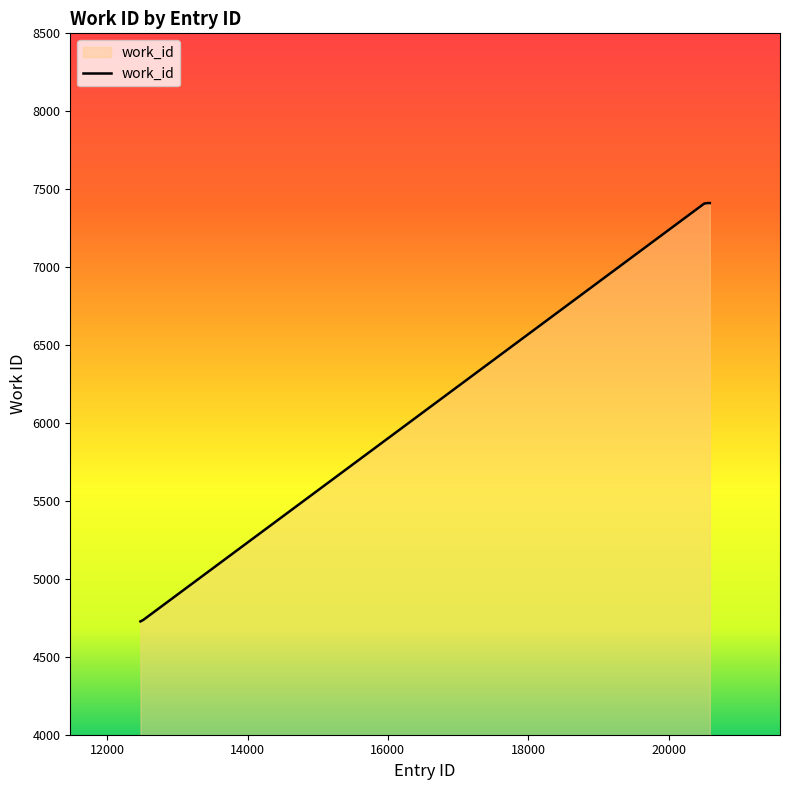

What is the minimum value shown in the chart?

4727